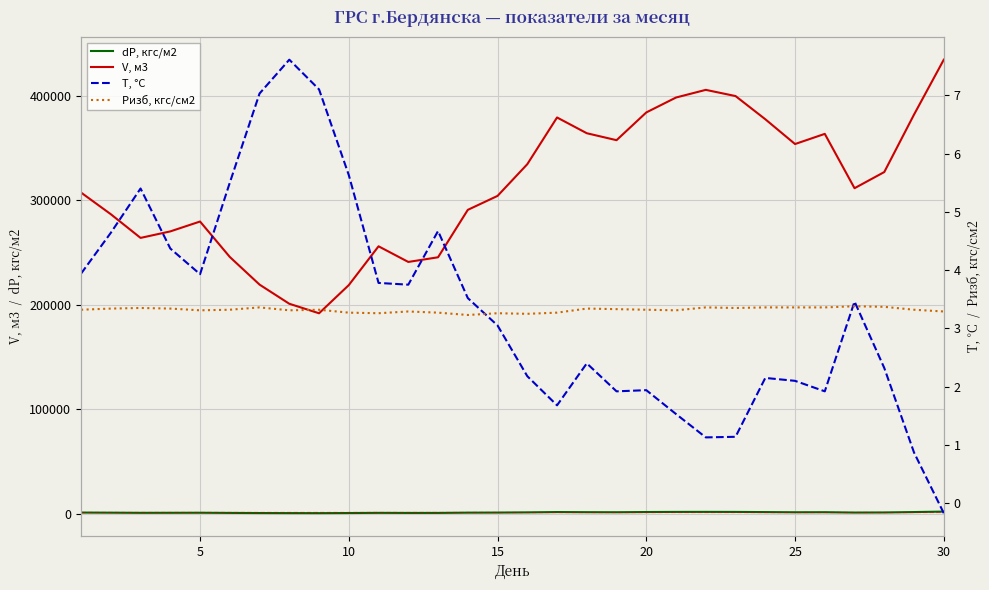

True or false: dP, кгс/м2 and V, м3 intersect in this chart.

False